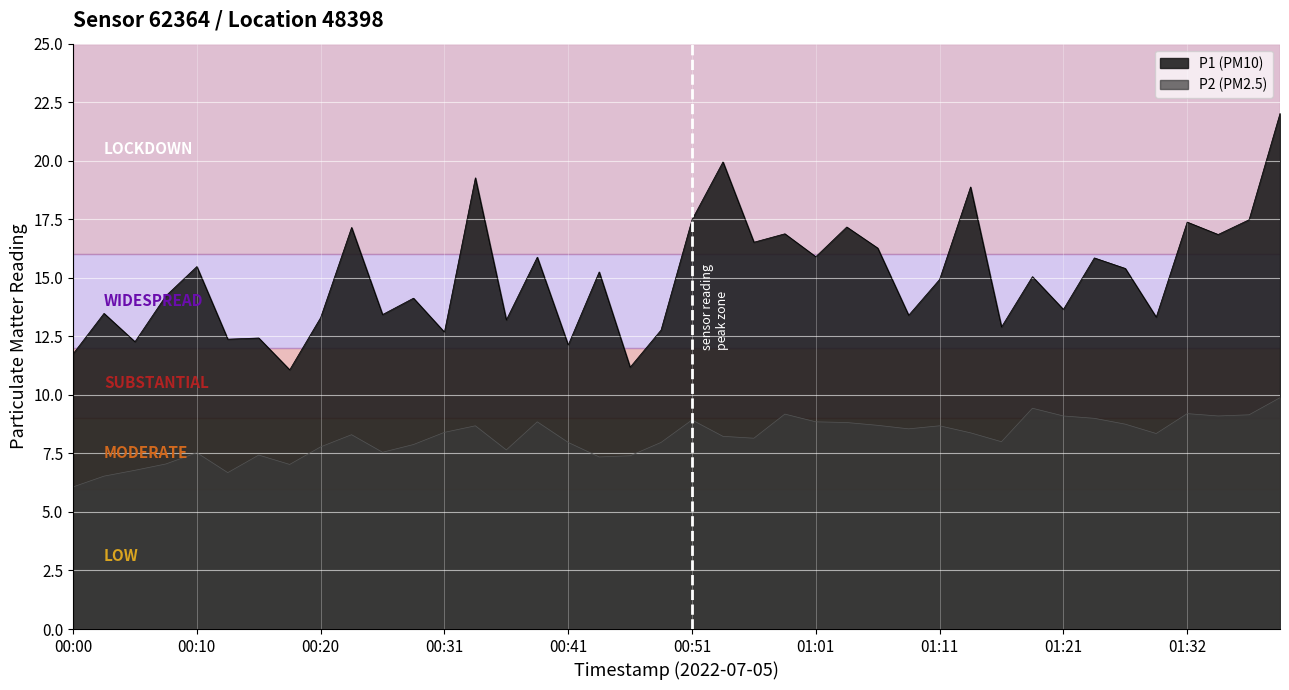

True or false: P1 has a value of 17.4 at 01:32.

True